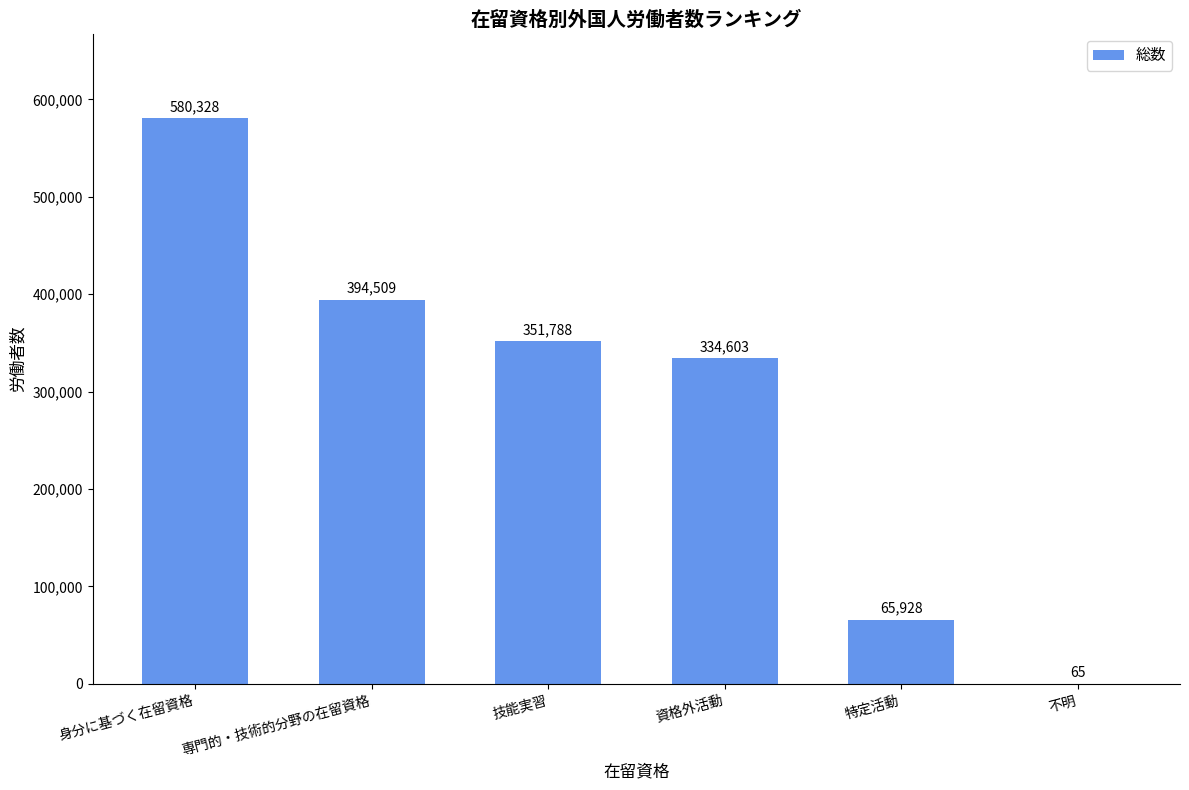

Reading left to right, what are all the values shown in this chart?

身分に基づく在留資格=580328	専門的・技術的分野の在留資格=394509	技能実習=351788	資格外活動=334603	特定活動=65928	不明=65